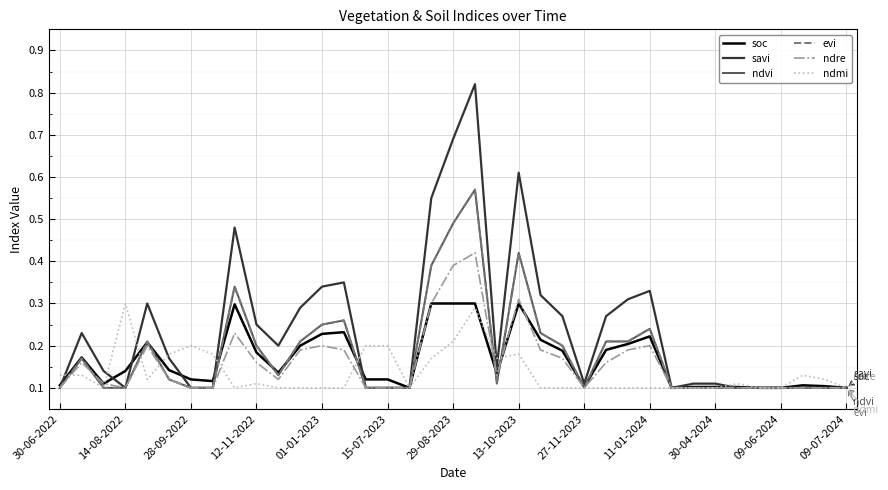

Does the chart have visible grid lines?

Yes